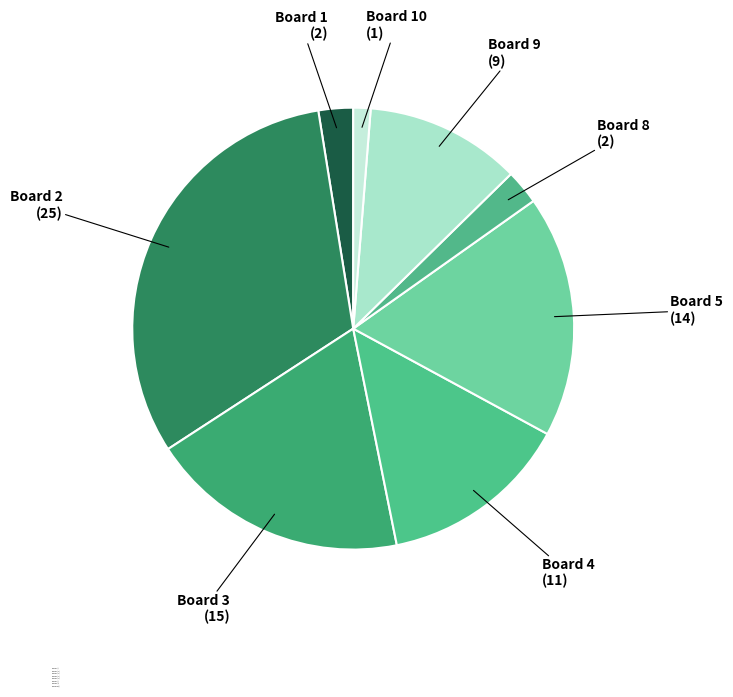

Does Board 1 represent more than half of the total?

No